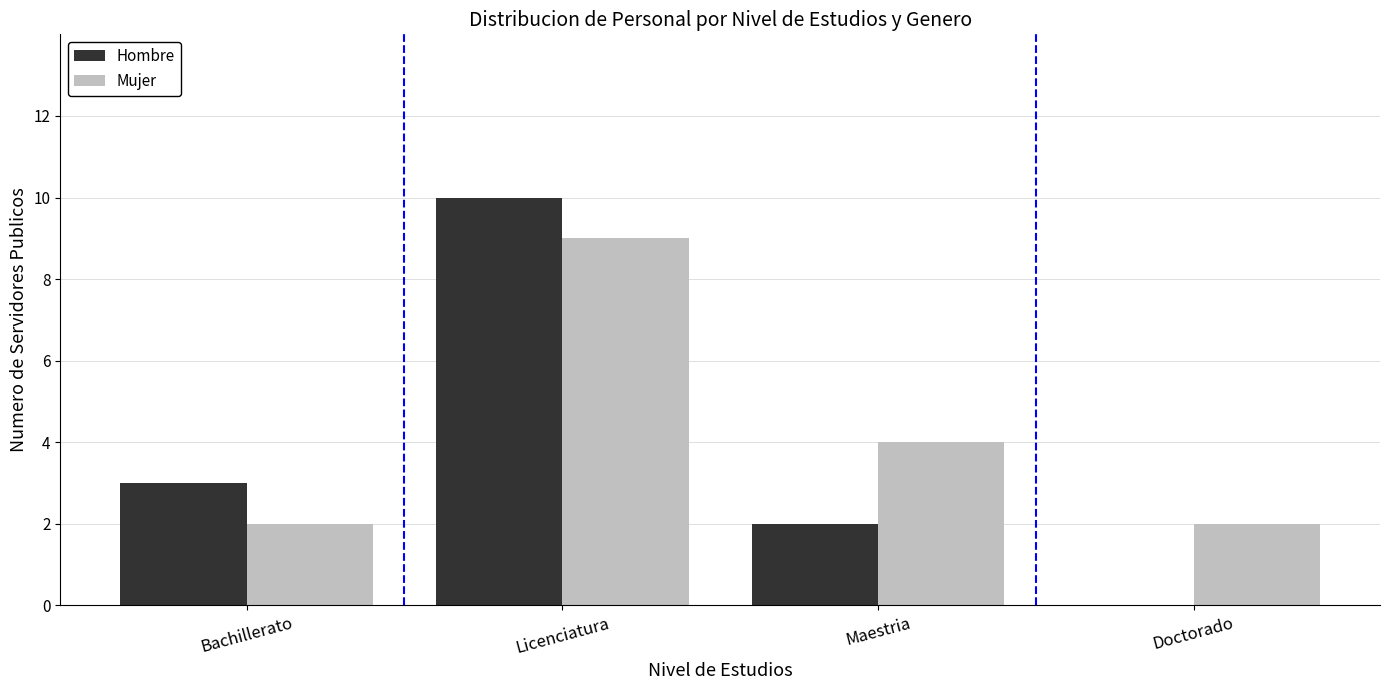

Reading right to left, transcribe all the data shown in this chart.

Hombre: 0	2	10	3
Mujer: 2	4	9	2